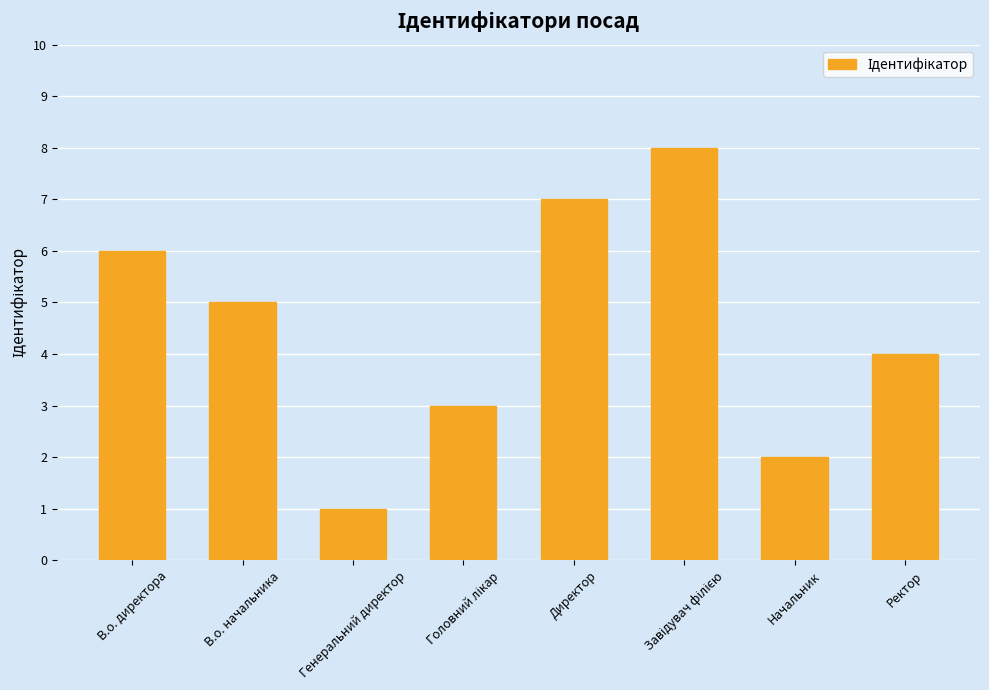

Does the chart contain stacked bars?

No